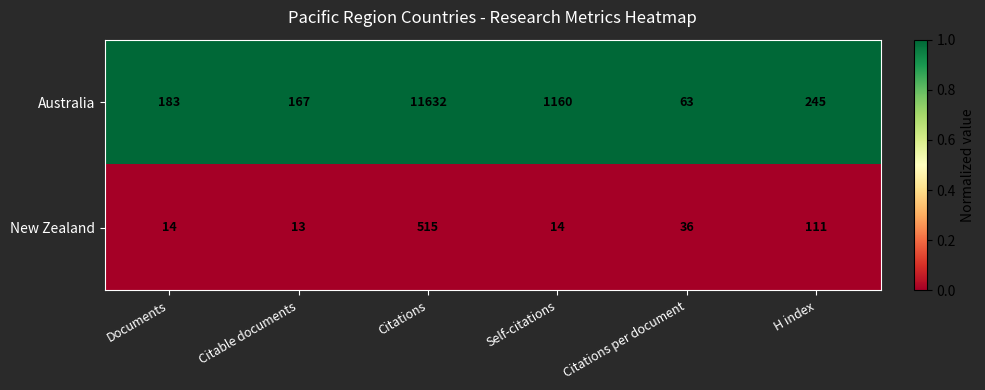

Reading left to right, transcribe all the data shown in this chart.

Australia: 183	167	11632	1160	63	245
New Zealand: 14	13	515	14	36	111